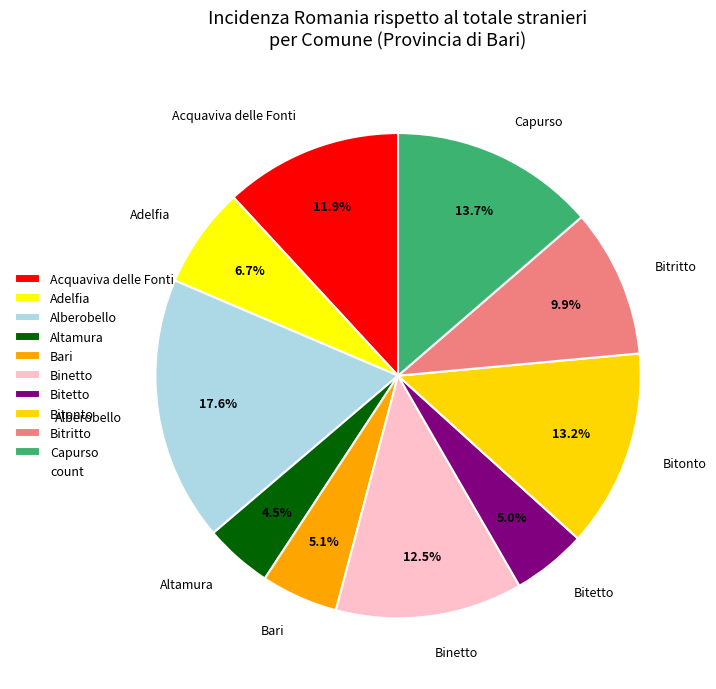

To the nearest percent, what is the difference between the Alberobello and Bitonto slice percentages?

4%